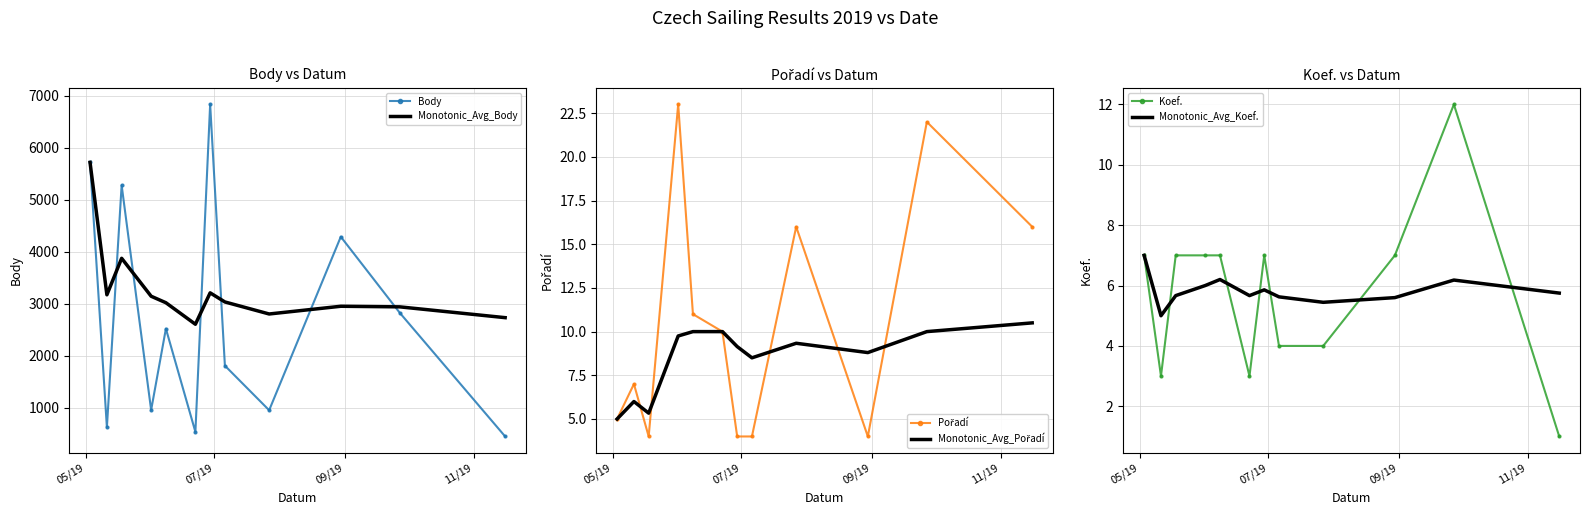

What is the lowest value of the Koef. series?

1.0